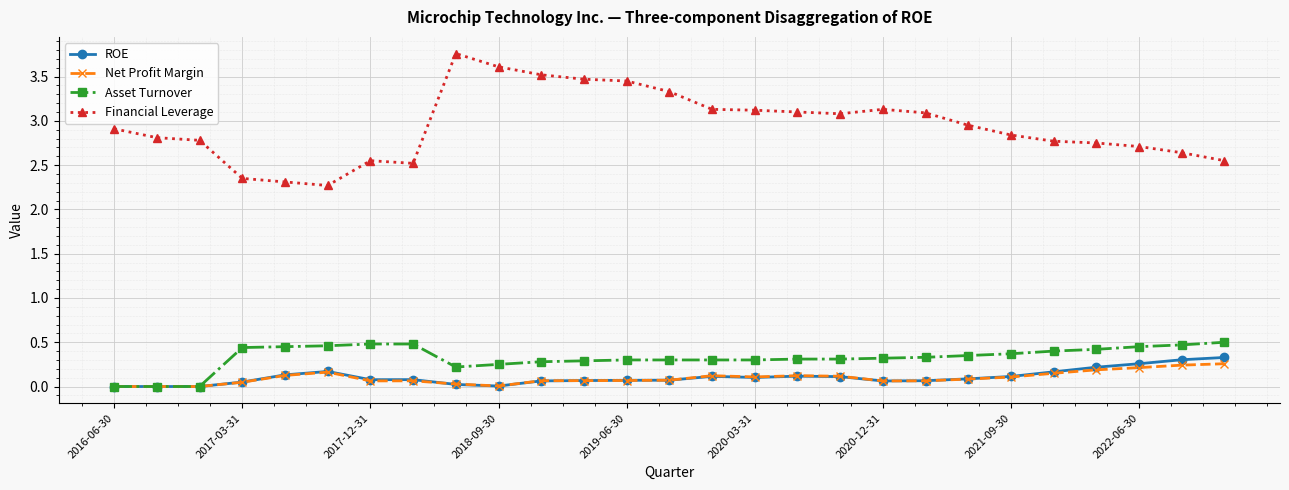

What is the greatest value displayed?

3.8